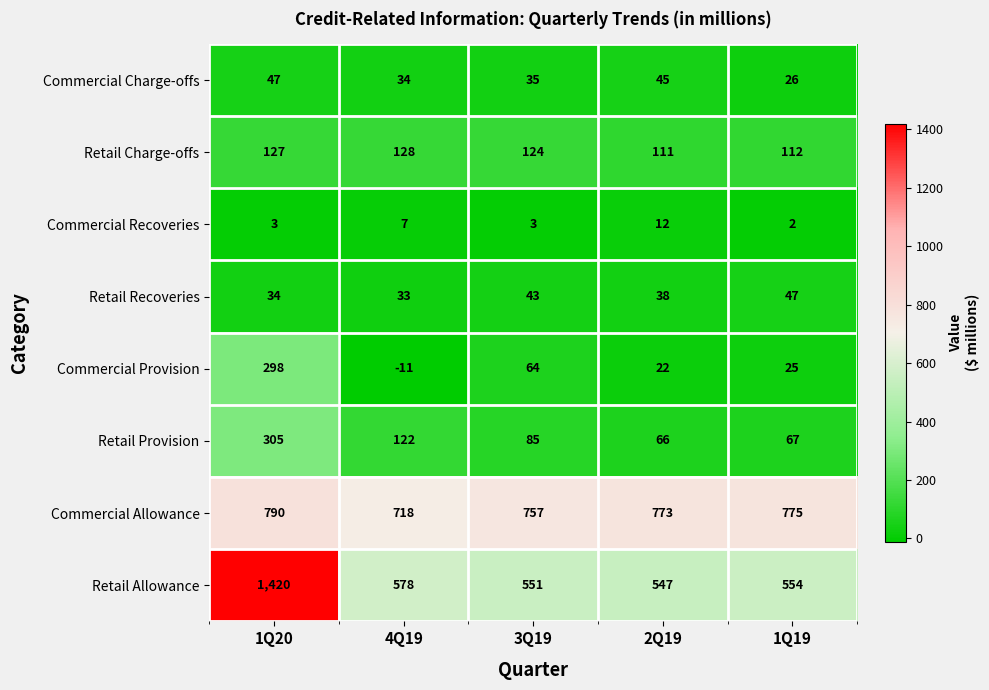

At how many categories does at least one series exceed 728?

4